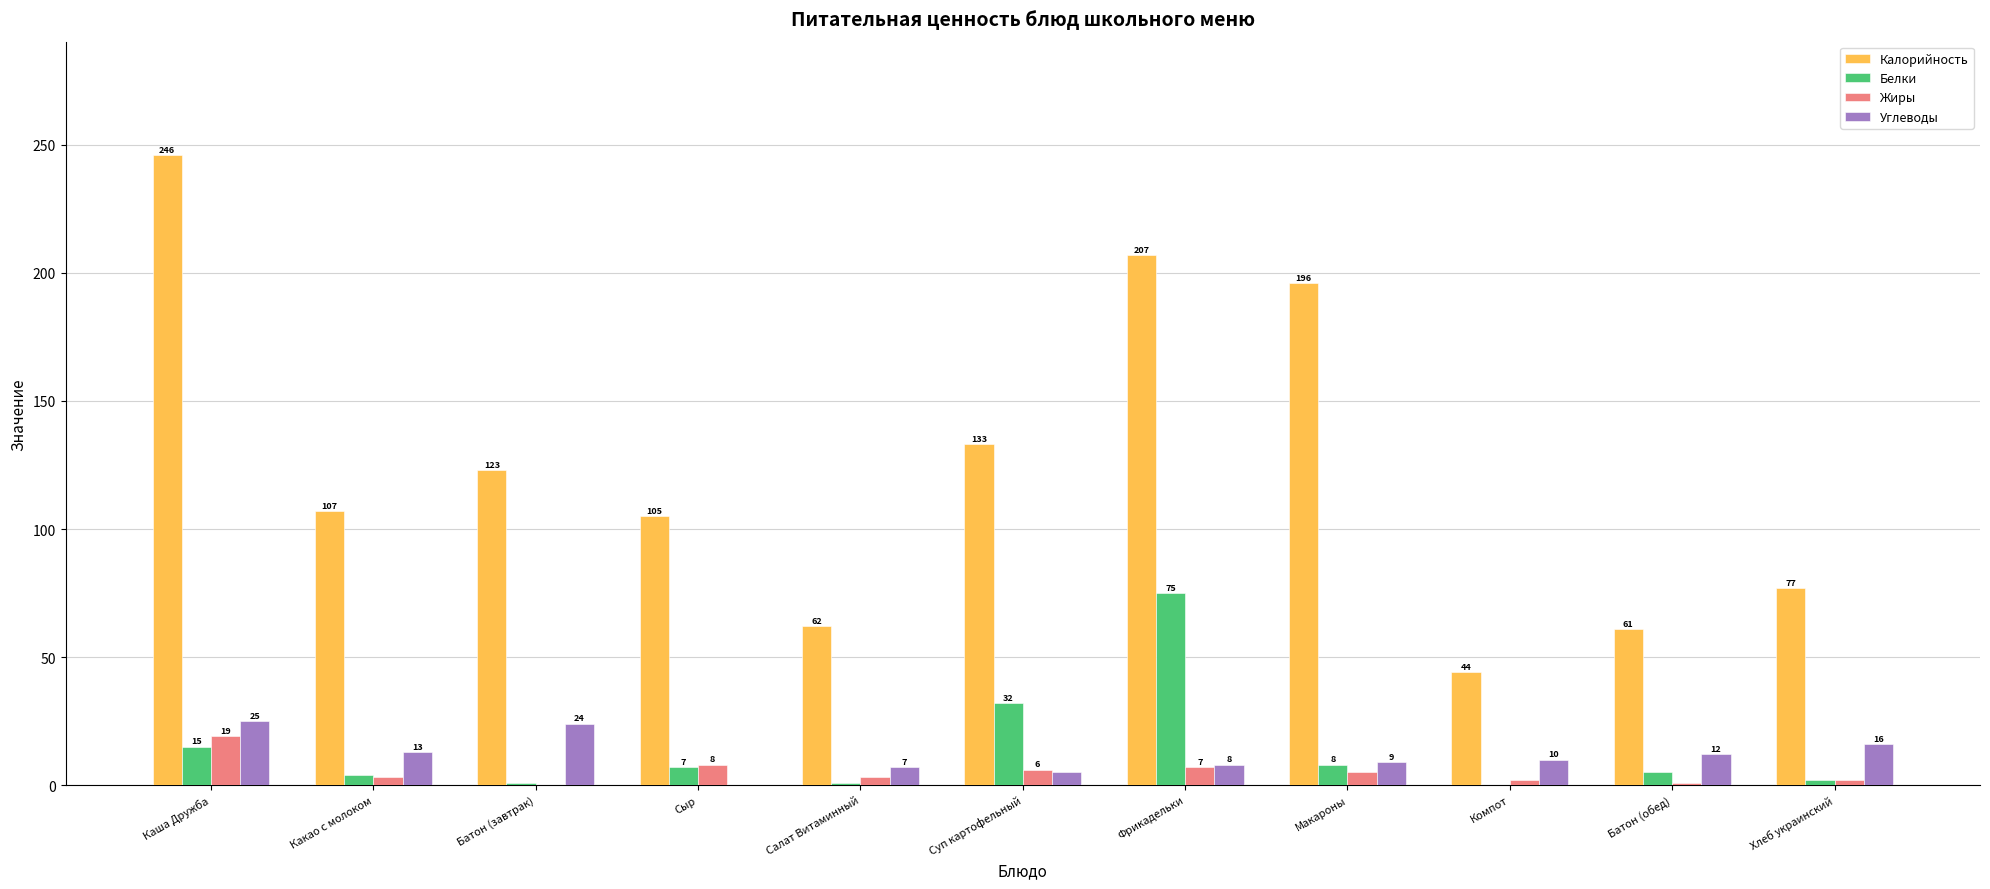

Where is Калорийность nearest to the value 145?

Суп картофельный